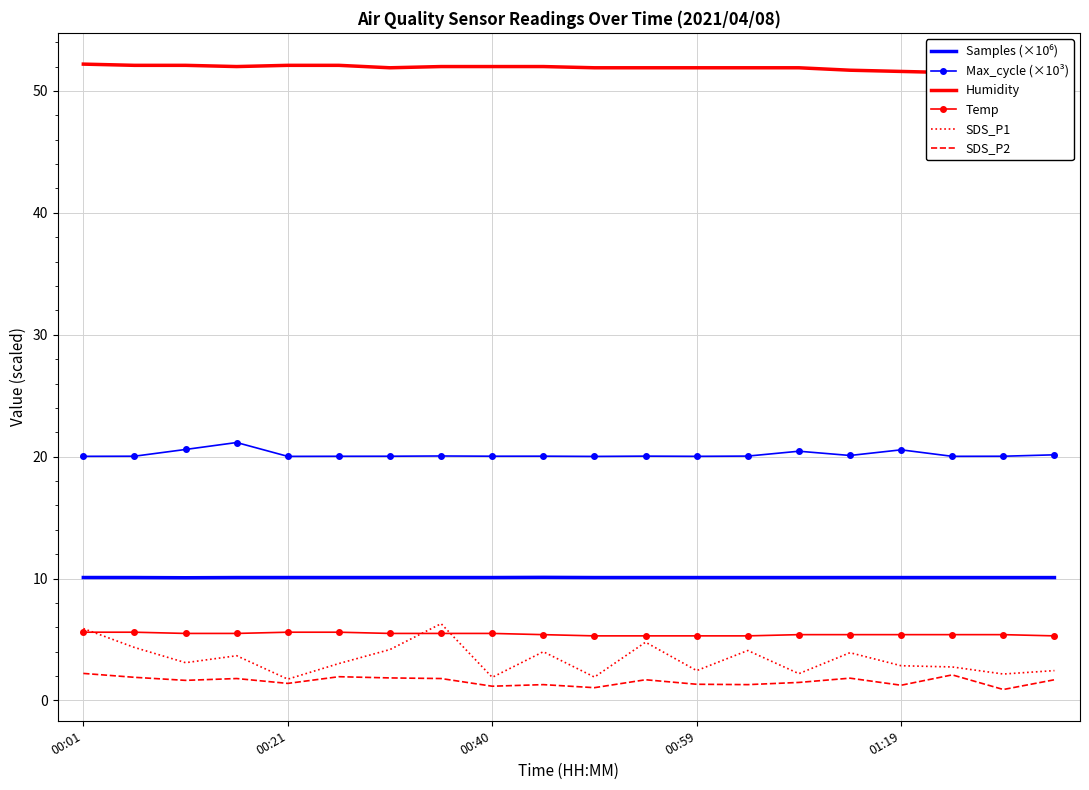

What is the value of the SDS_P1 point at the 2nd from the left?

4.3